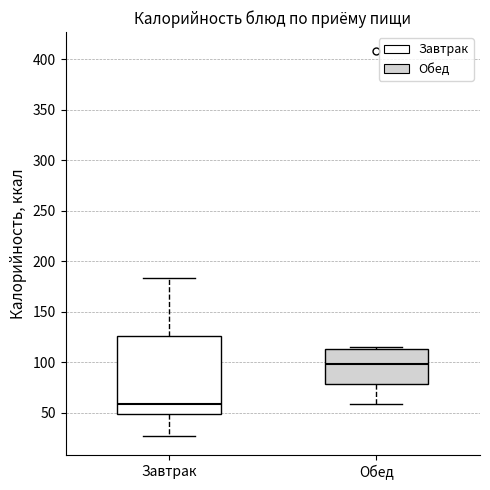

Which box is the tallest, from its lower edge to its upper edge?

Завтрак